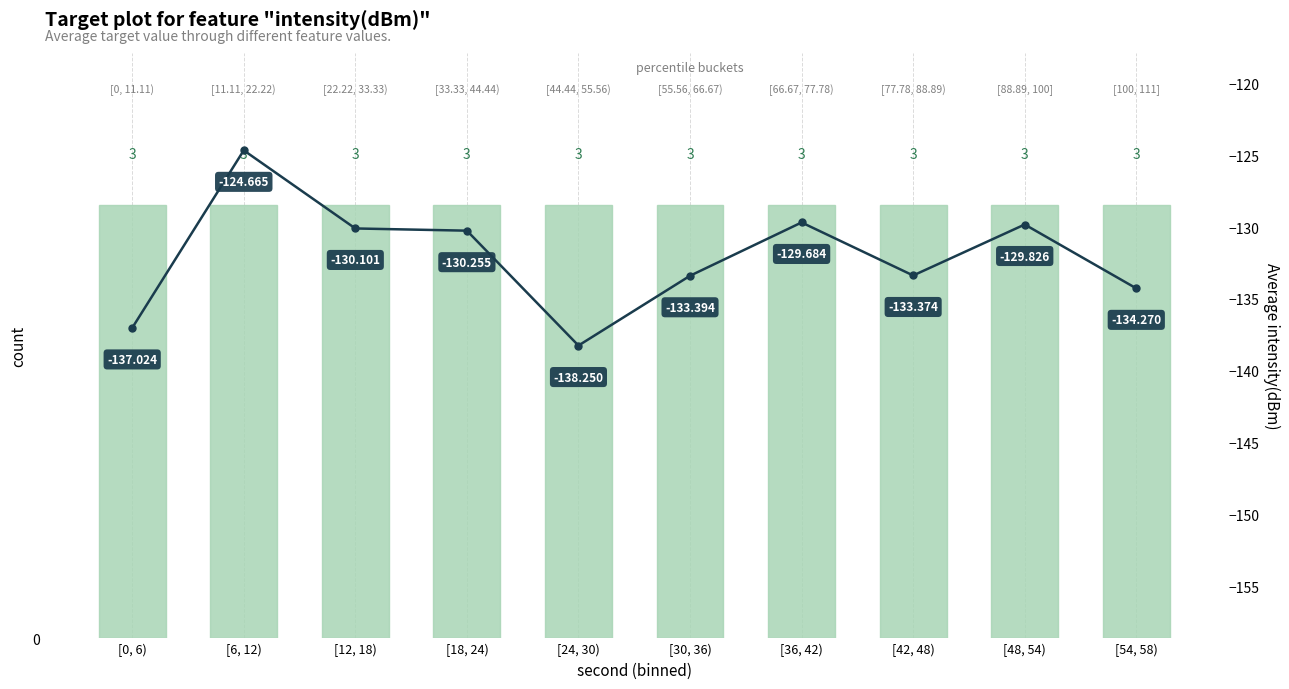

What are all the series names shown in the legend?

count, avg_intensity